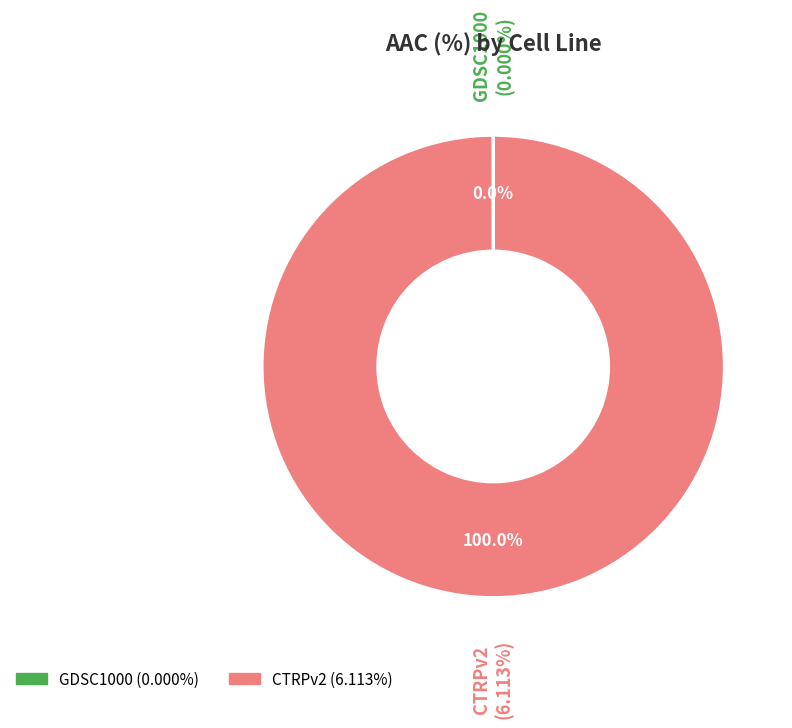

The CTRPv2 slice represents 100% of the pie. True or false?

True